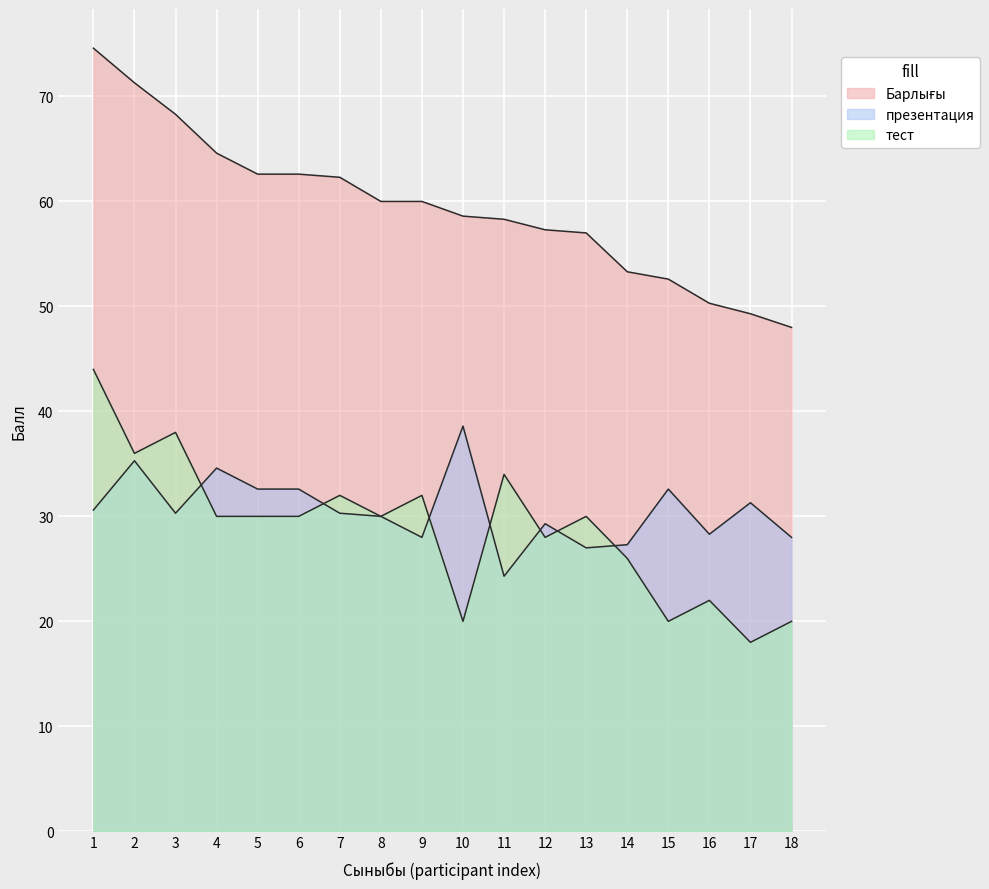

The тест series shows 22.0 at 16. True or false?

True